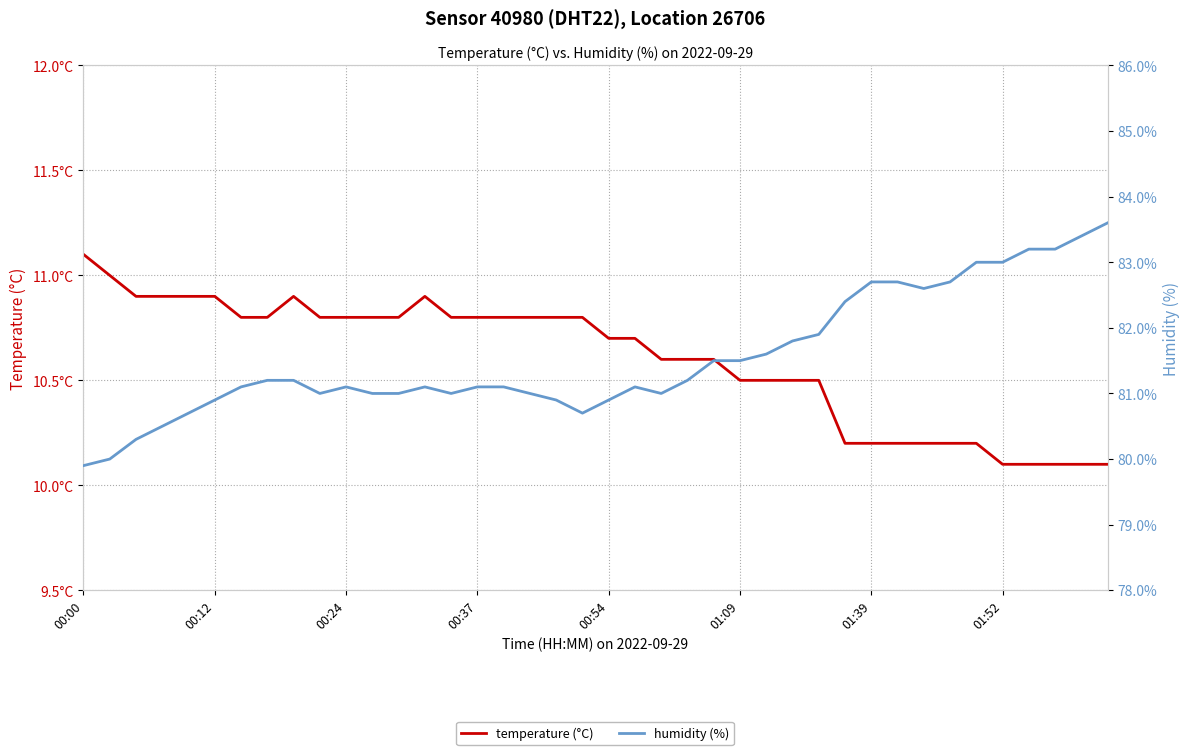

List the series in order of their peak value, highest first.

humidity (%), temperature (°C)